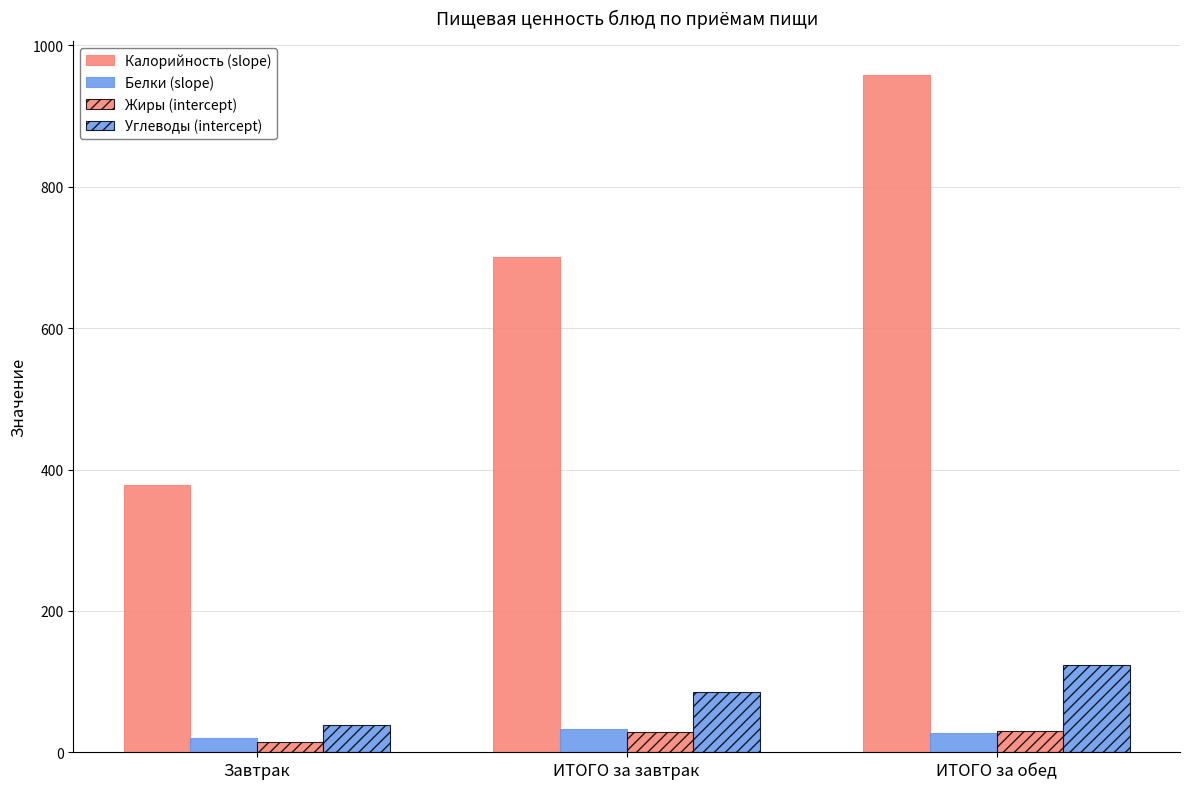

Between ИТОГО за завтрак and ИТОГО за обед, which is larger?

ИТОГО за обед